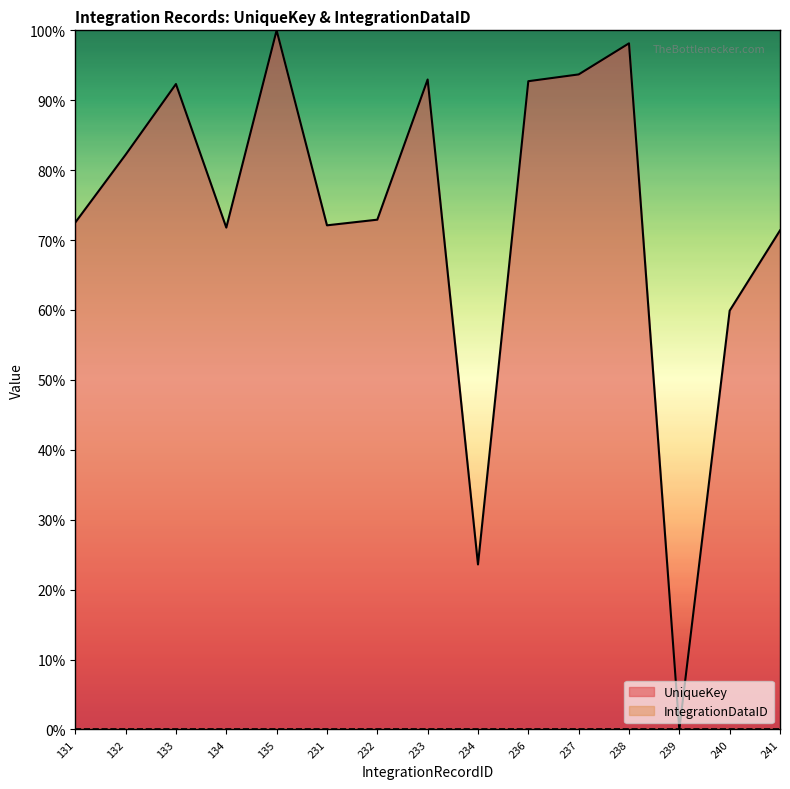

Between 234 and 241, which is larger?

241